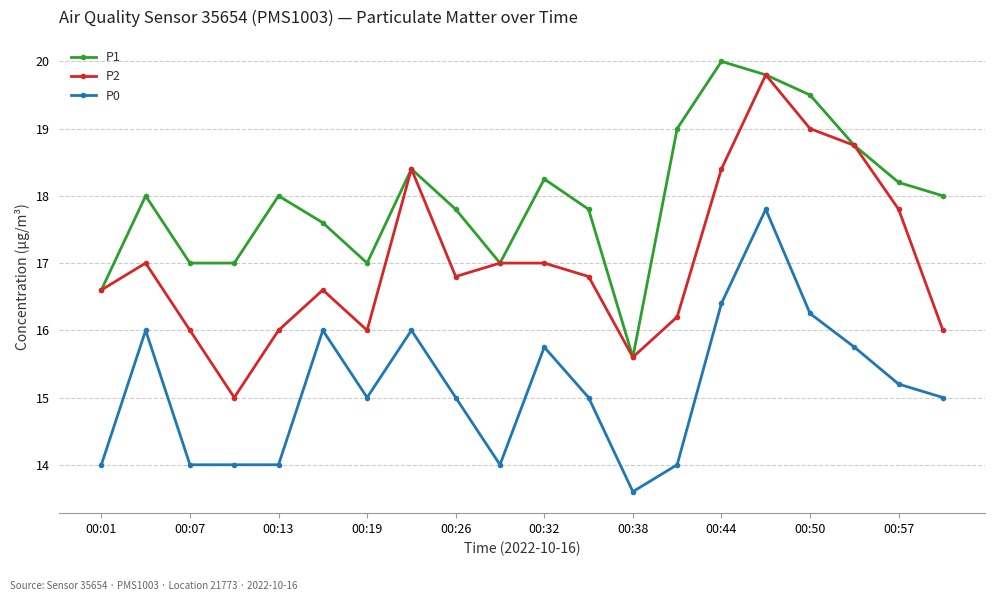

Rank the series by their maximum value, from lowest to highest.

P0, P2, P1